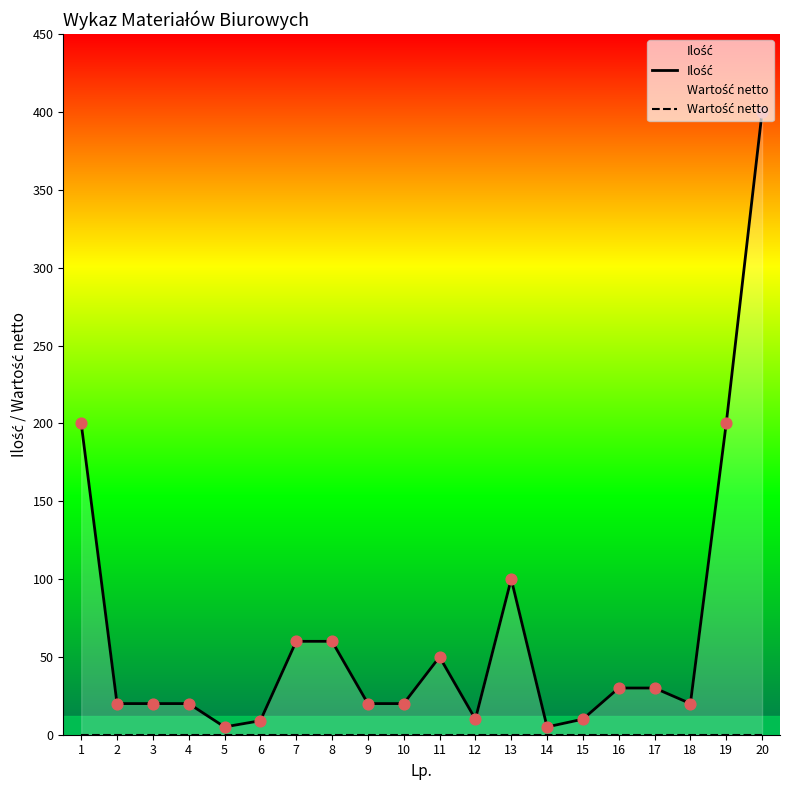

Is the value of Ilość at 15 greater than the value of Wartość netto at 20?

Yes